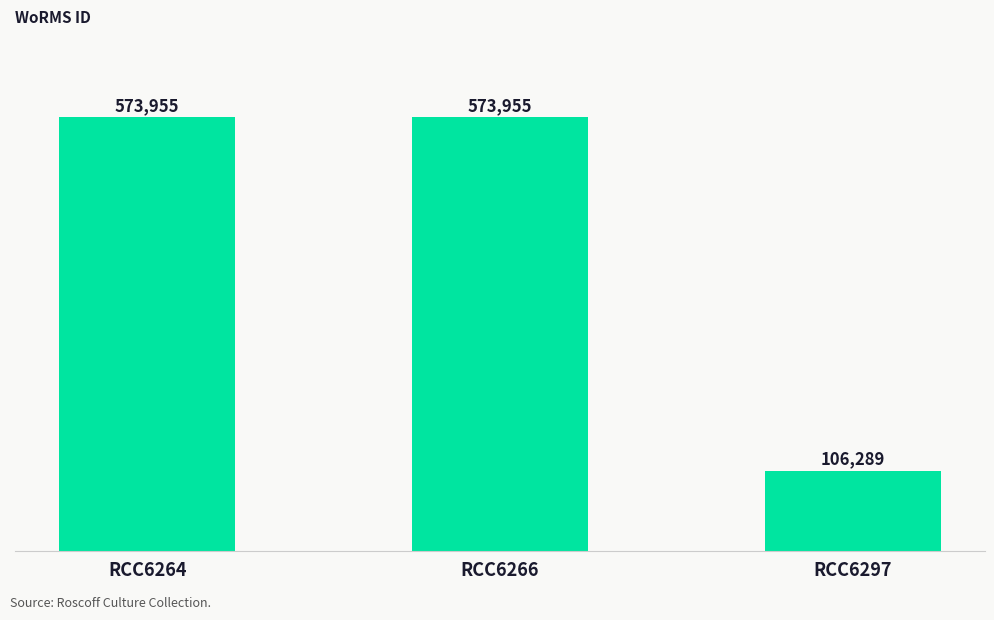

Reading left to right, extract all data points from this chart.

573955	573955	106289